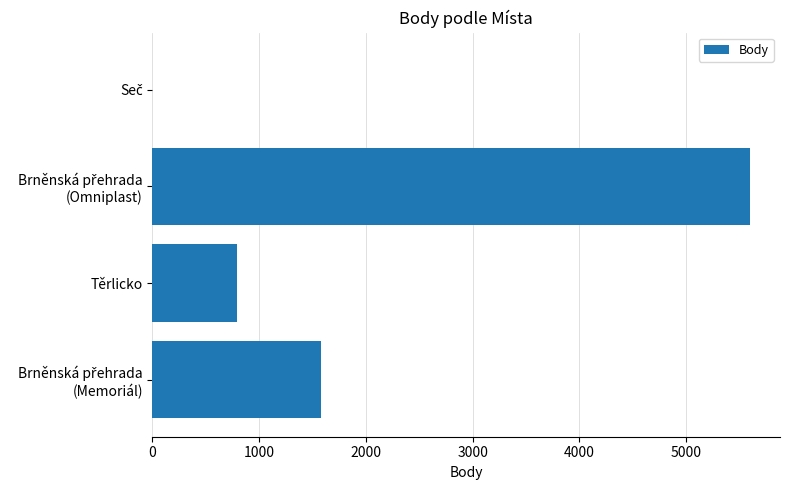

What is the greatest value displayed?

5600